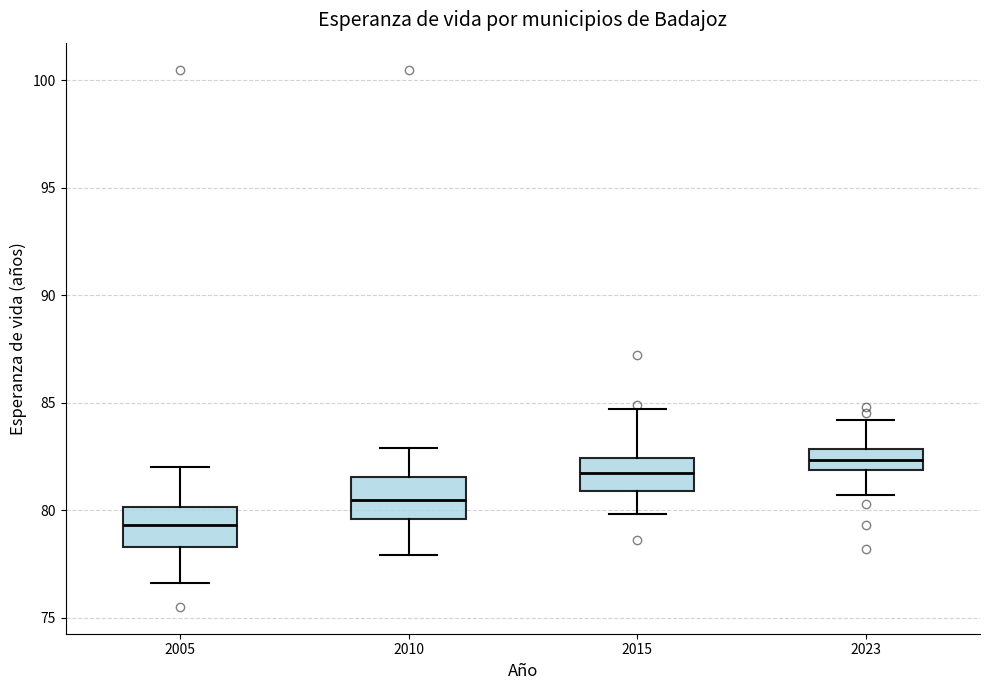

Where does the median line of the box at x = 2015 sit on the y-axis? The values are not printed on the chart, so give them approximately, as read against the axis.

82.0